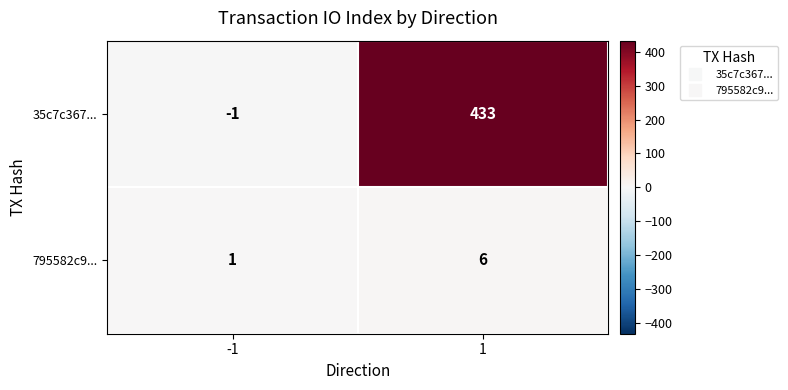

Count the number of data series in this chart.

2